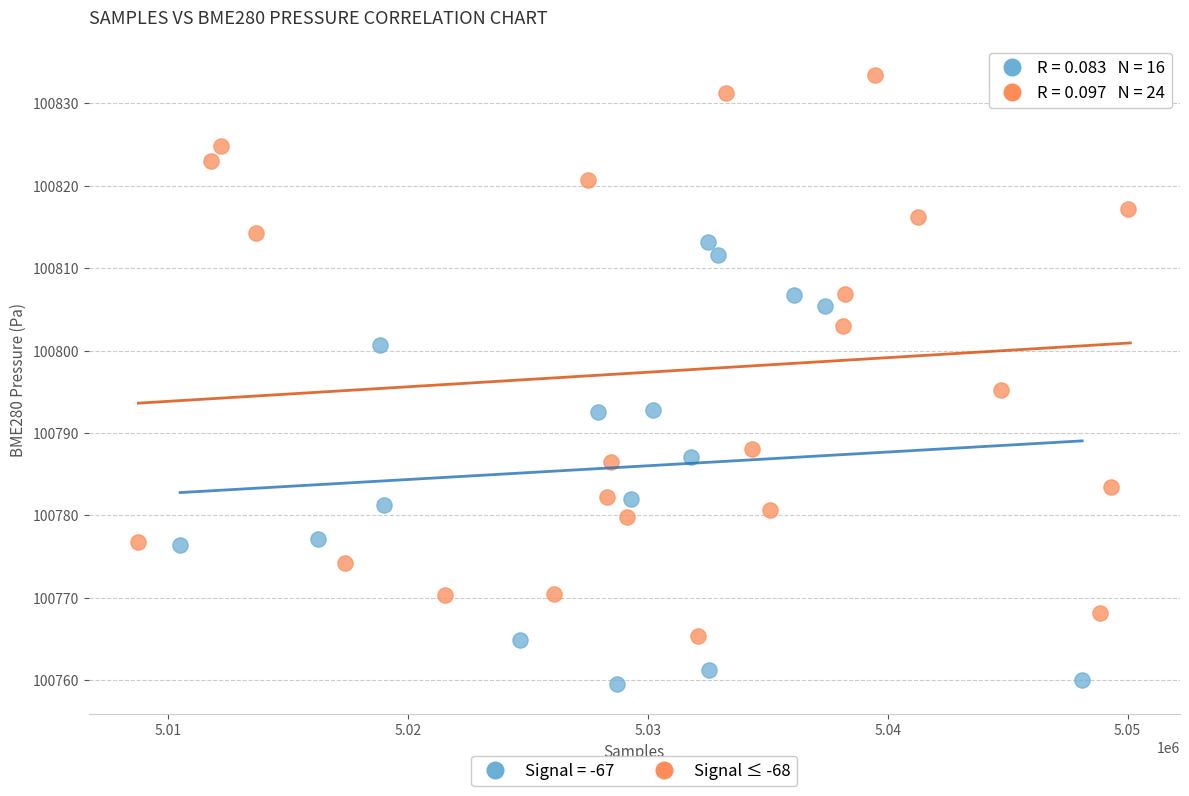

Which series reaches the maximum Y coordinate?

Signal ≤ -68